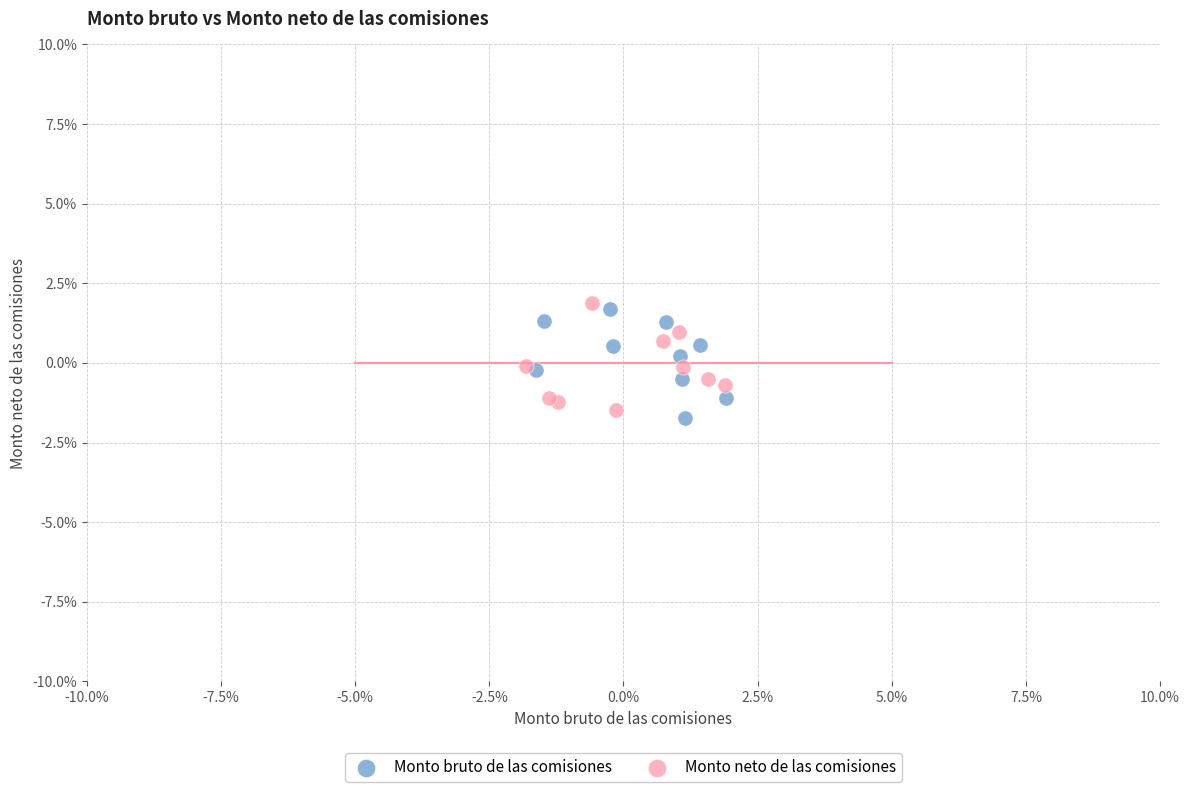

Which series reaches the maximum Y coordinate?

Monto neto de las comisiones